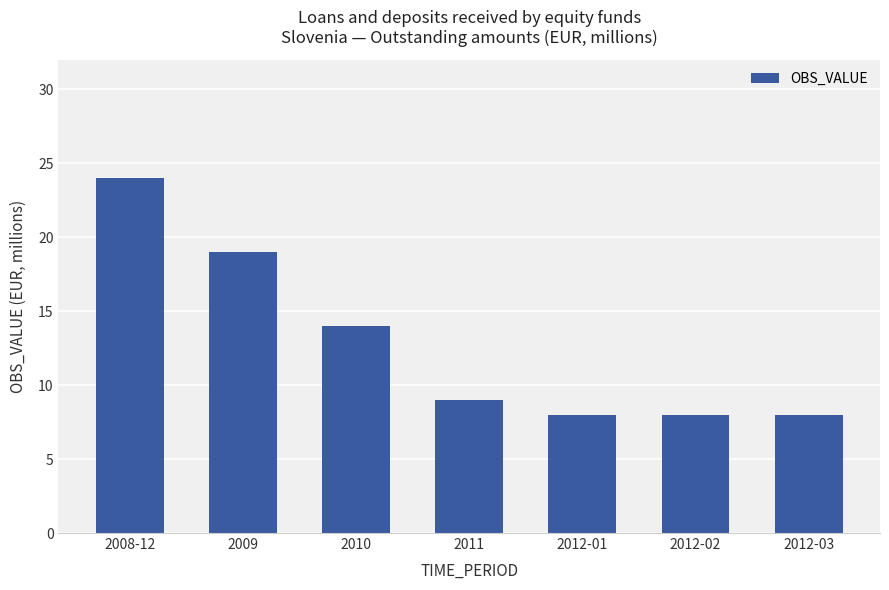

Is it true that the value at 2008-12 is 24?

True